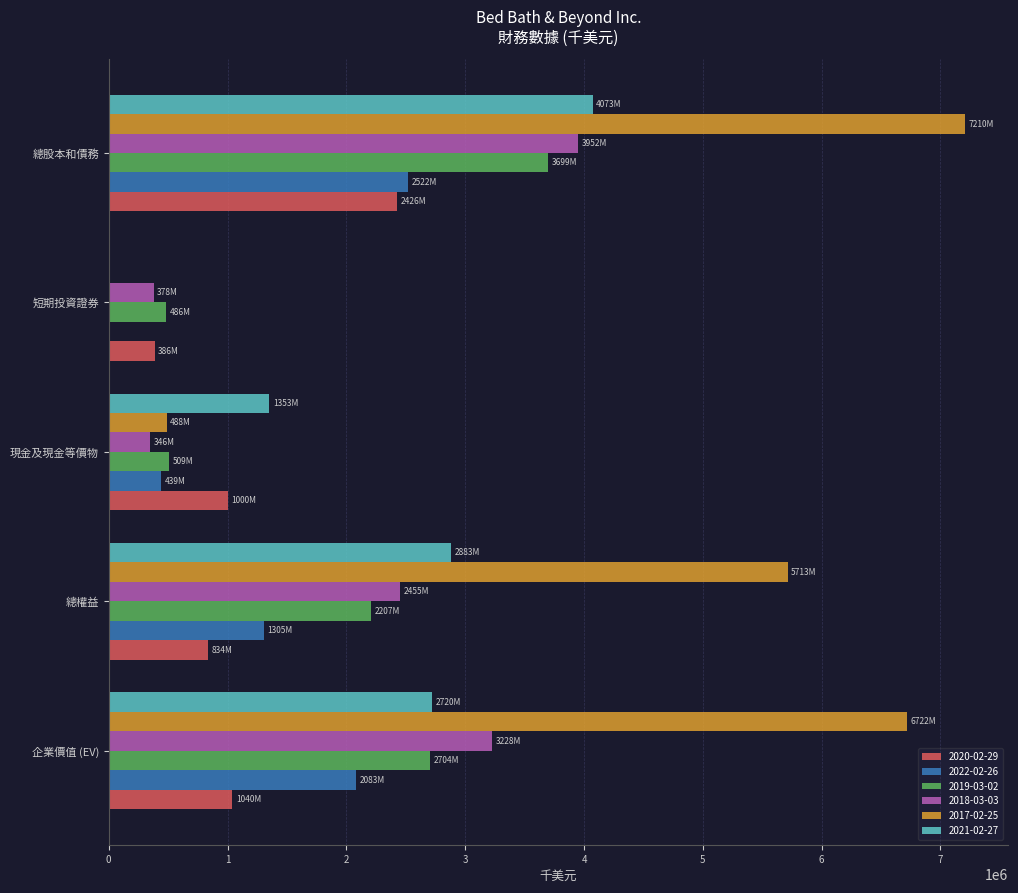

Which series has the largest total across all categories?

2017-02-25